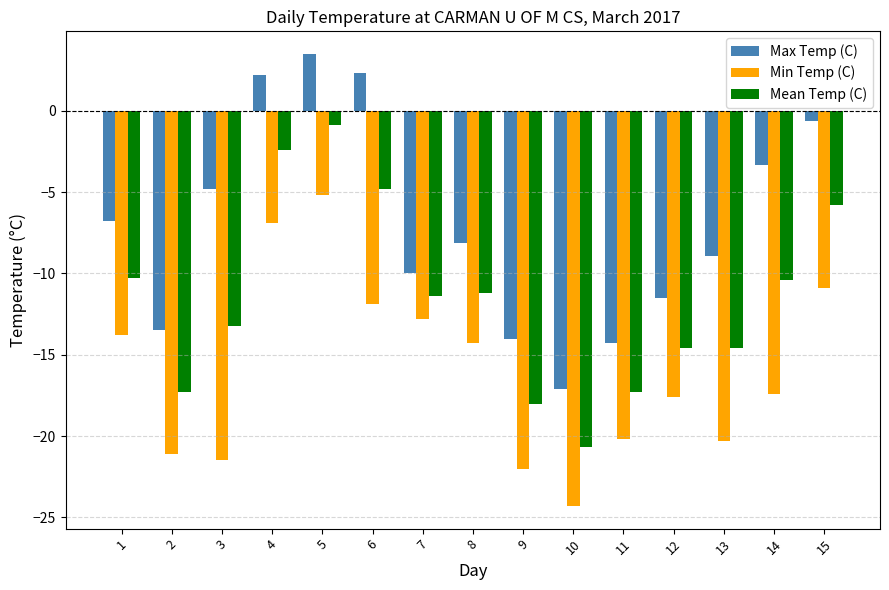

How many data points does each series have?

15